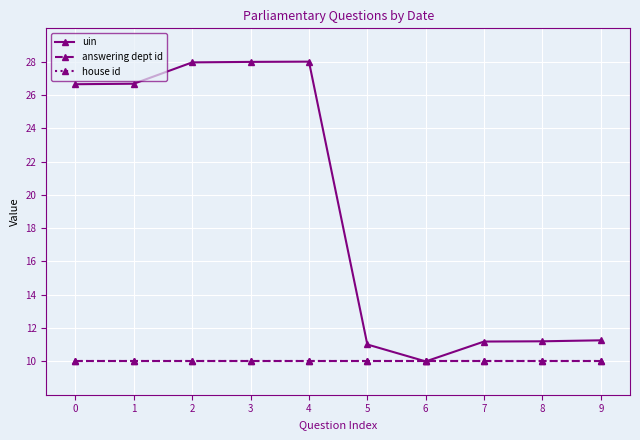

Is it true that answering dept id equals 4.8 at 7?

False